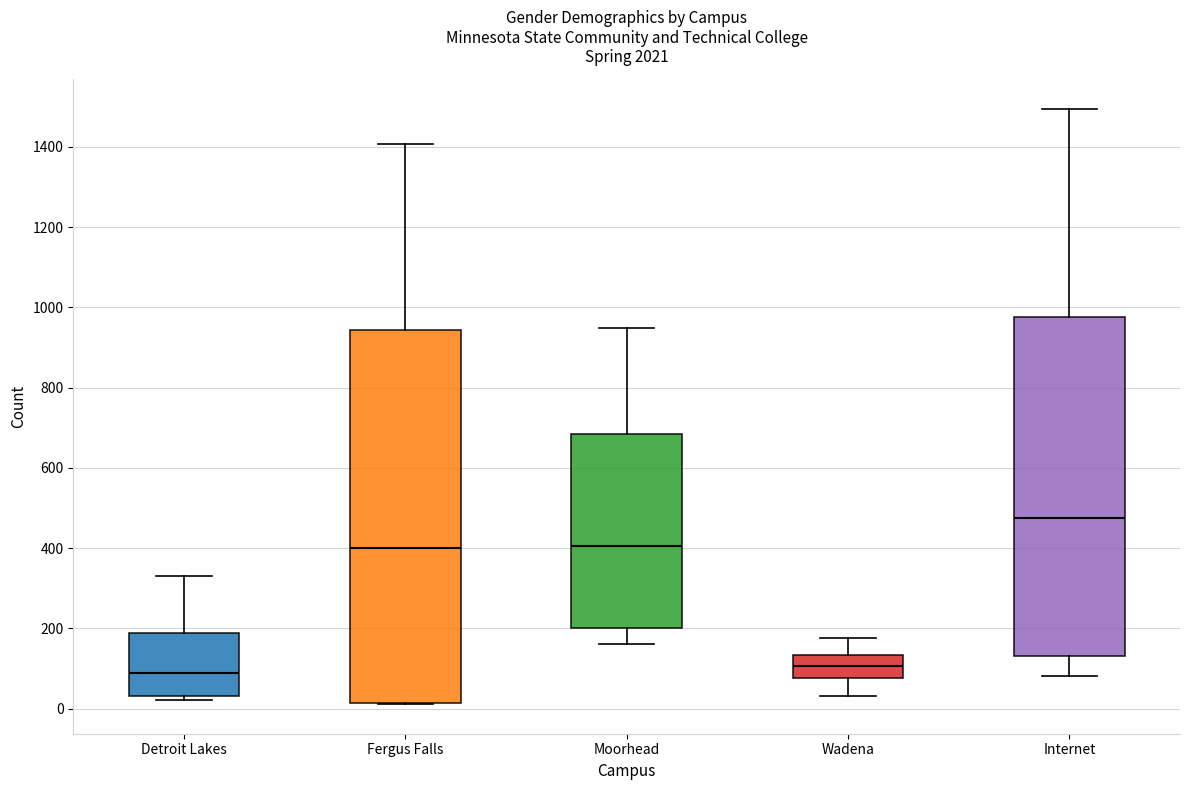

Comparing the boxes themselves (not the whiskers), which one is the tallest?

Fergus Falls